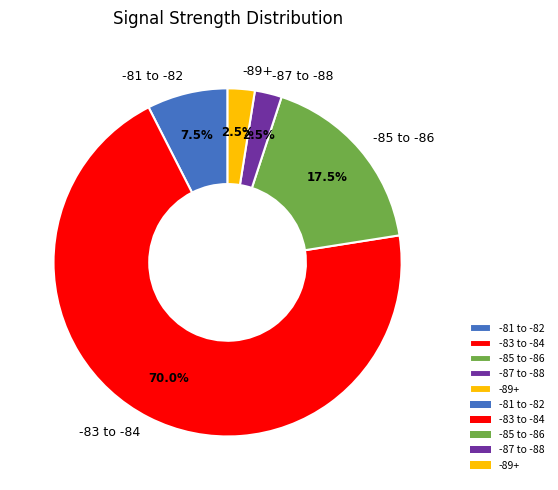

Which category has the biggest portion of the pie?

-83 to -84